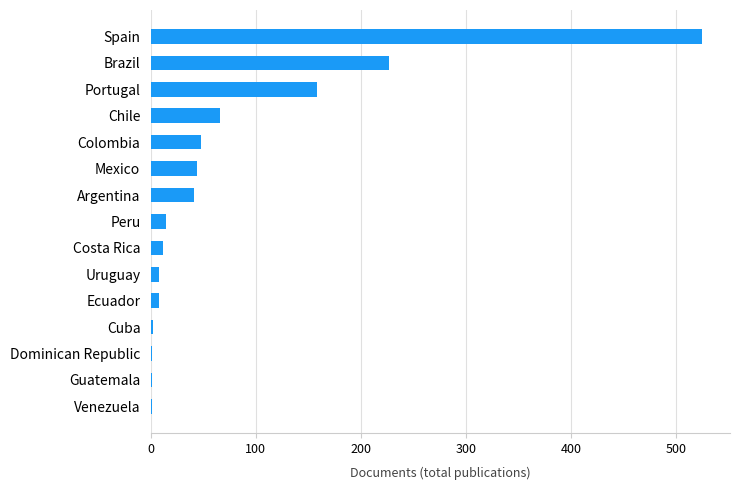

What is the maximum value shown in the chart?

525